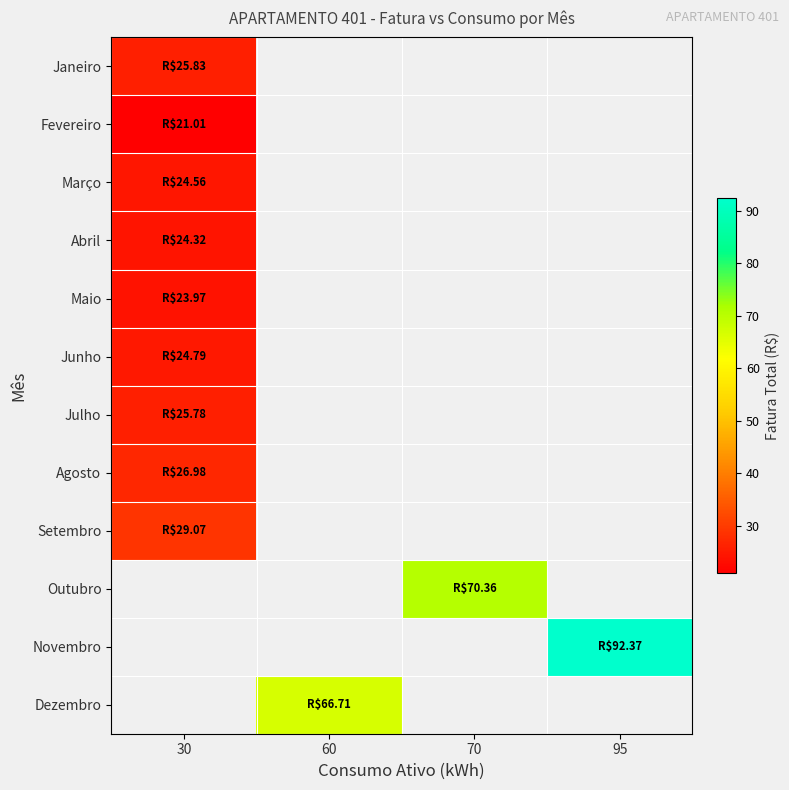

At how many categories does at least one series exceed 90?

1